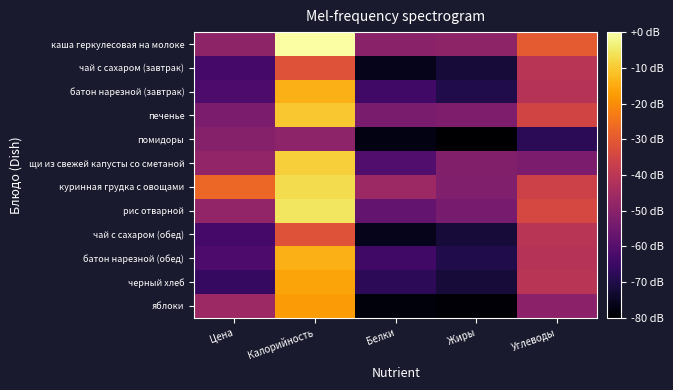

What is the smallest value displayed?

-80.0